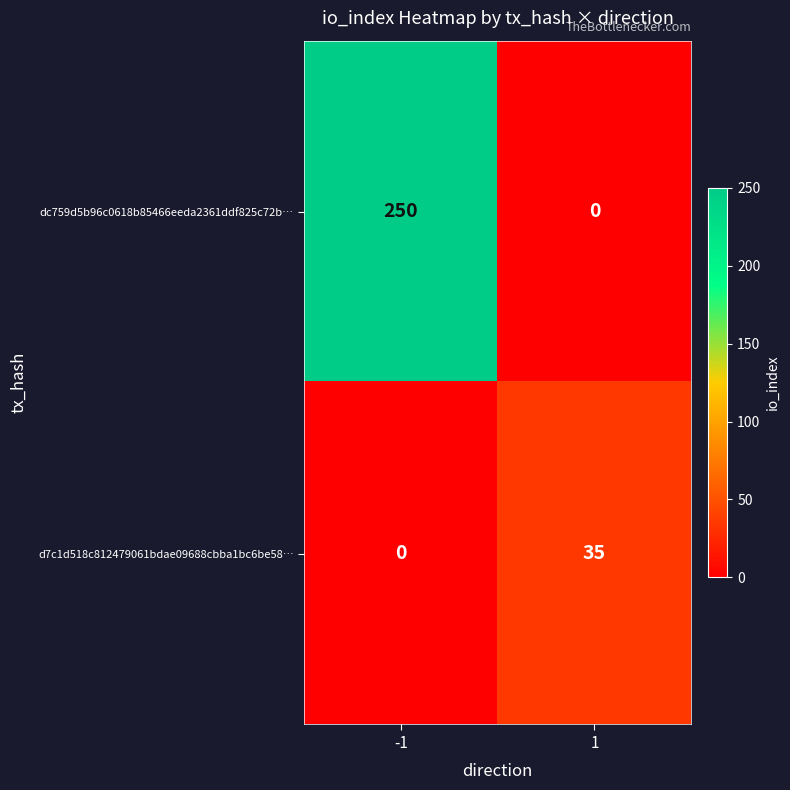

Which series changed the most between -1 and 1?

dc759d5b96c0618b85466eeda2361ddf825c72b…